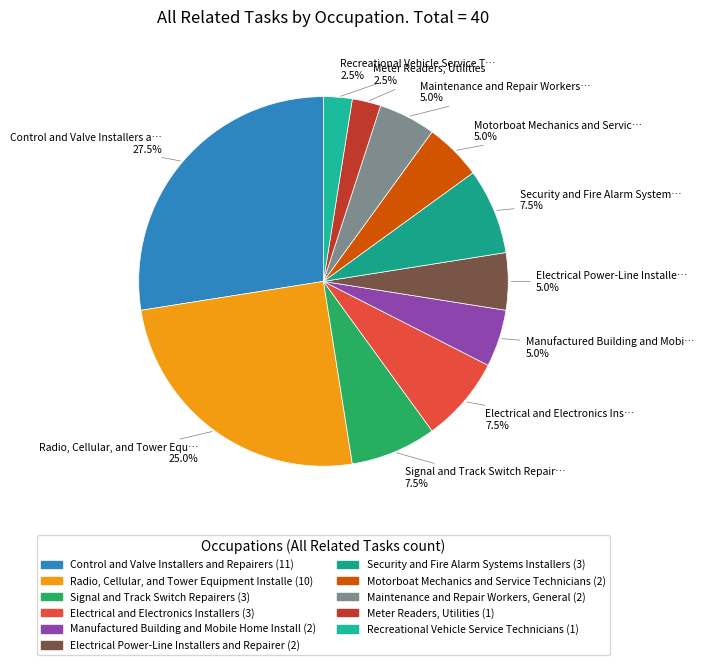

Count the number of slices in the pie.

11